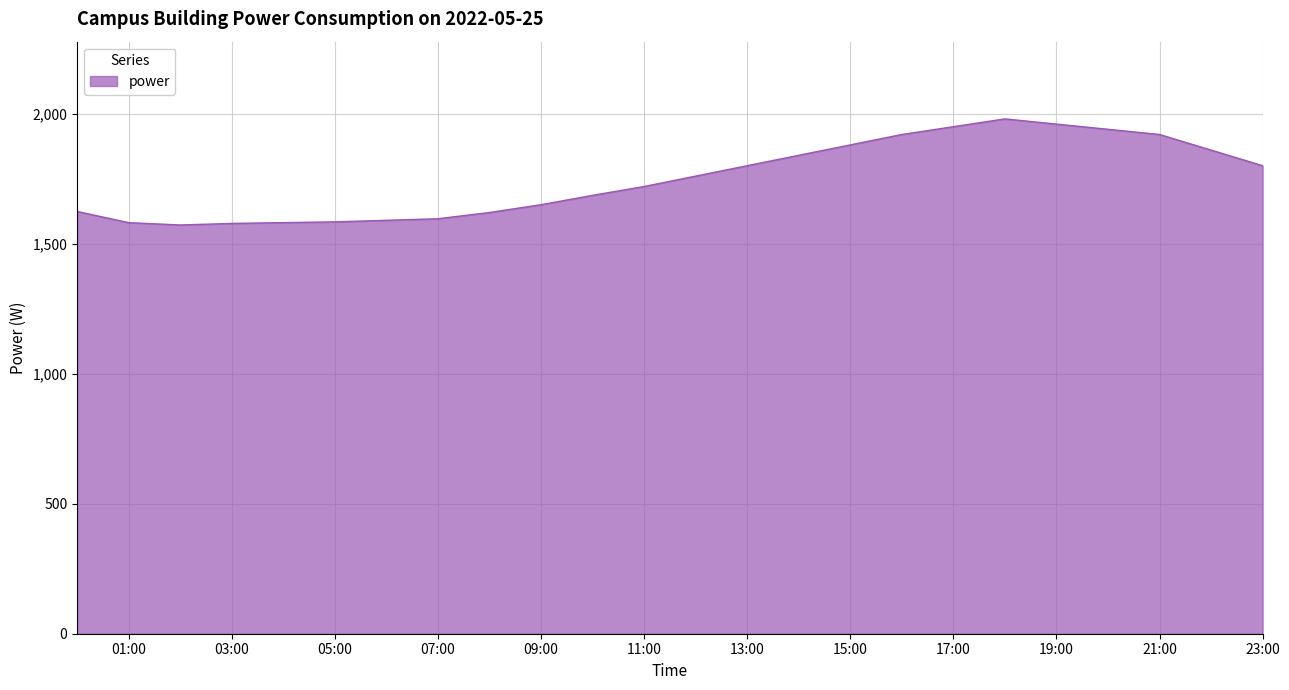

What is the difference between the maximum and minimum values?

408